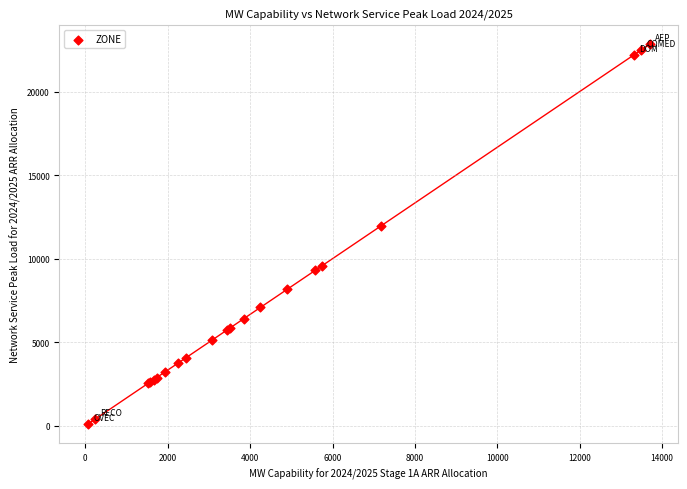

What Y value in the scatter plot is closest to 11457?

11963.0